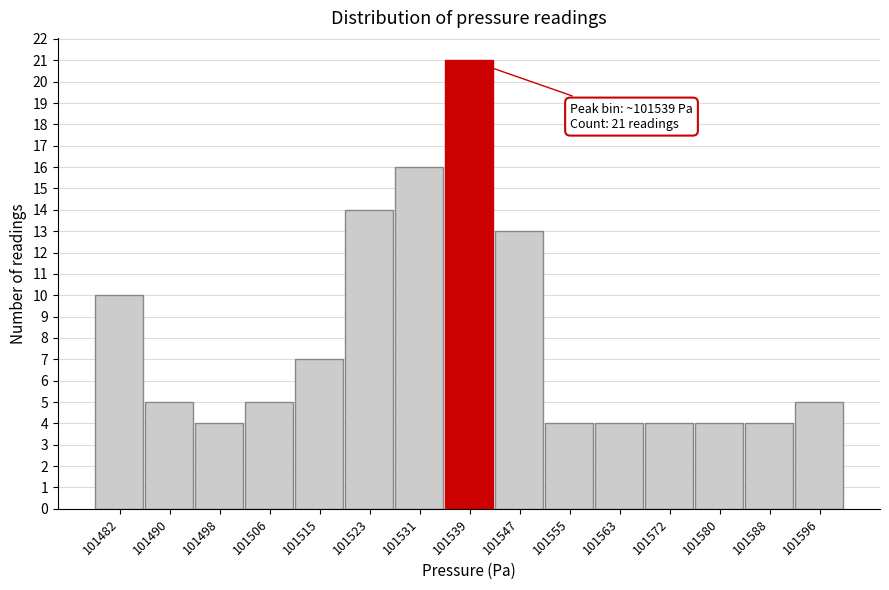

Over which range of the x-axis is the bar tallest?

101535 to 101543